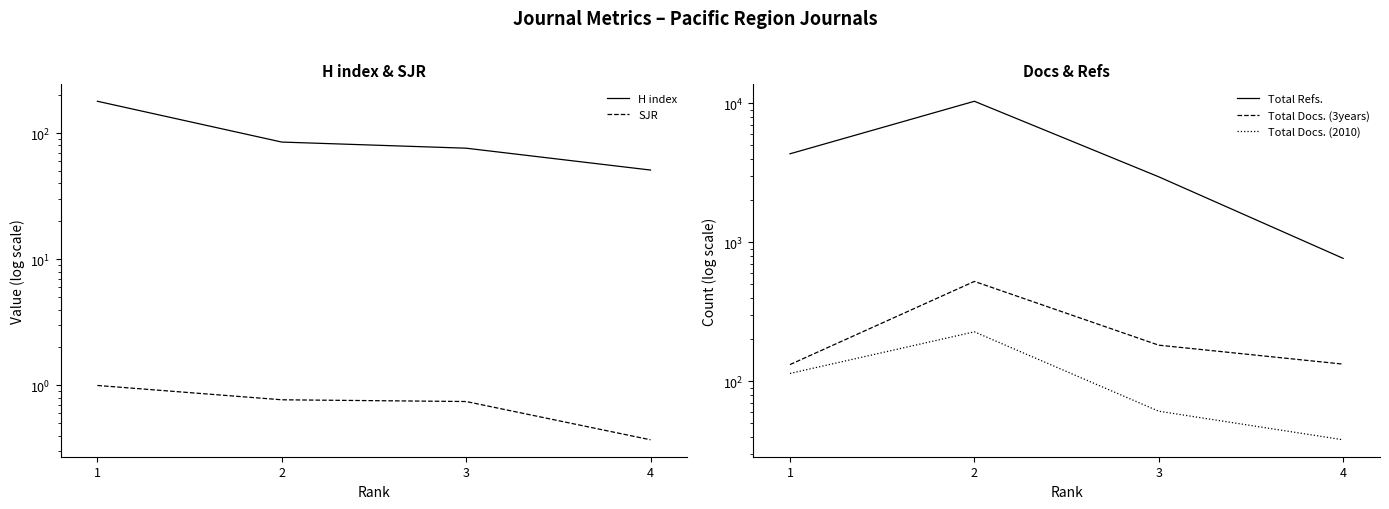

What is the difference between the second highest and minimum values in the Total Docs. (3years) series?

50.0